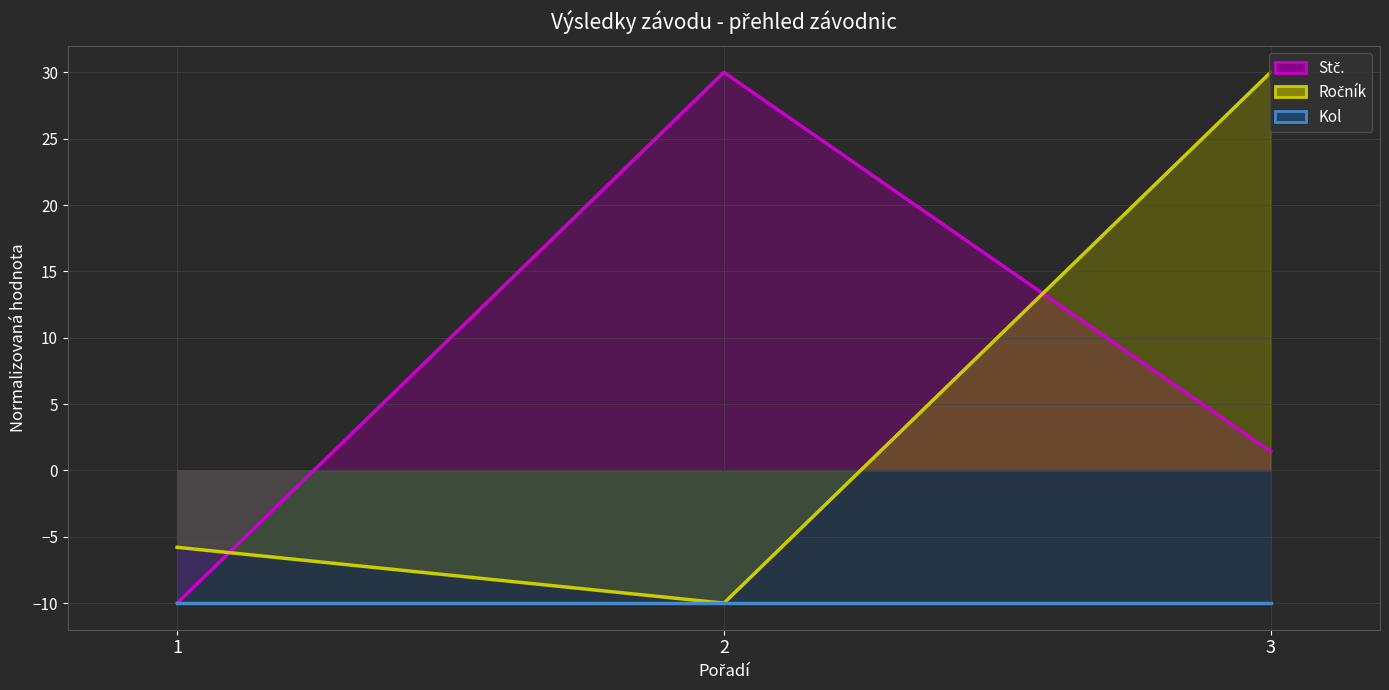

Between 1 and 3, which is larger?

3